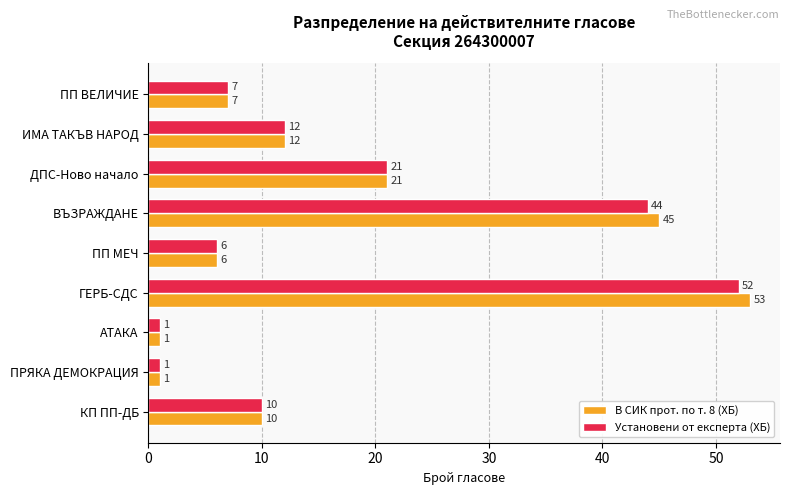

What is the smallest value displayed?

1